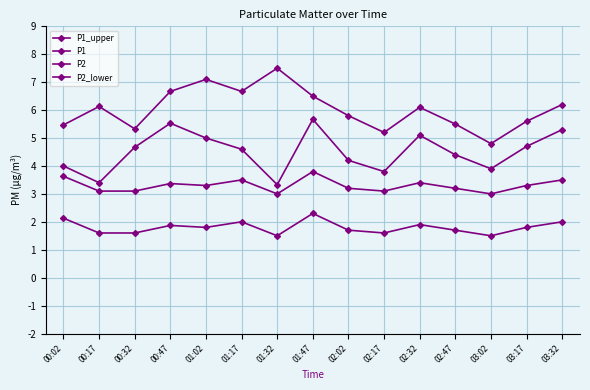

Count the number of data series in this chart.

4